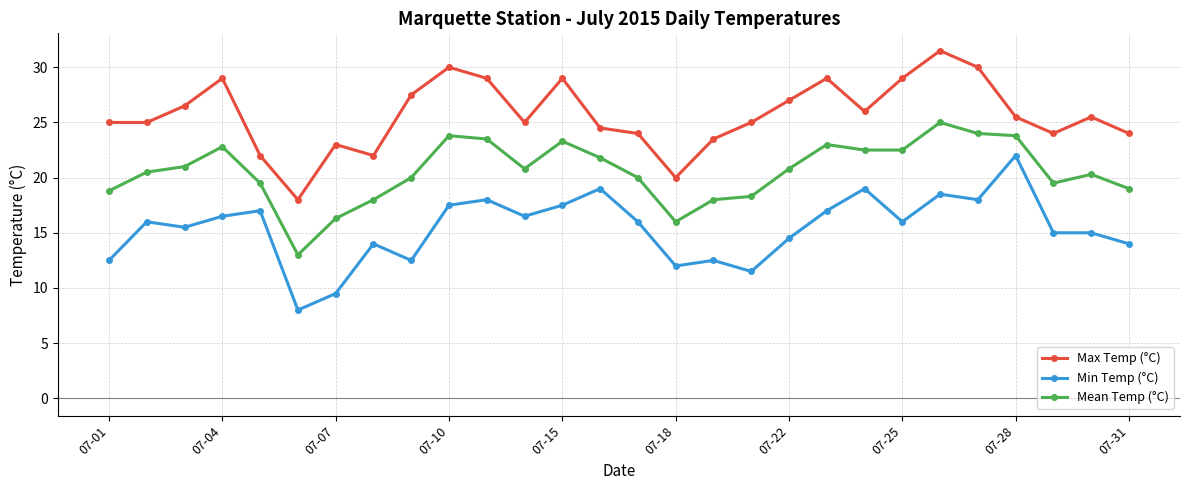

What are all the series names shown in the legend?

Max Temp (°C), Min Temp (°C), Mean Temp (°C)